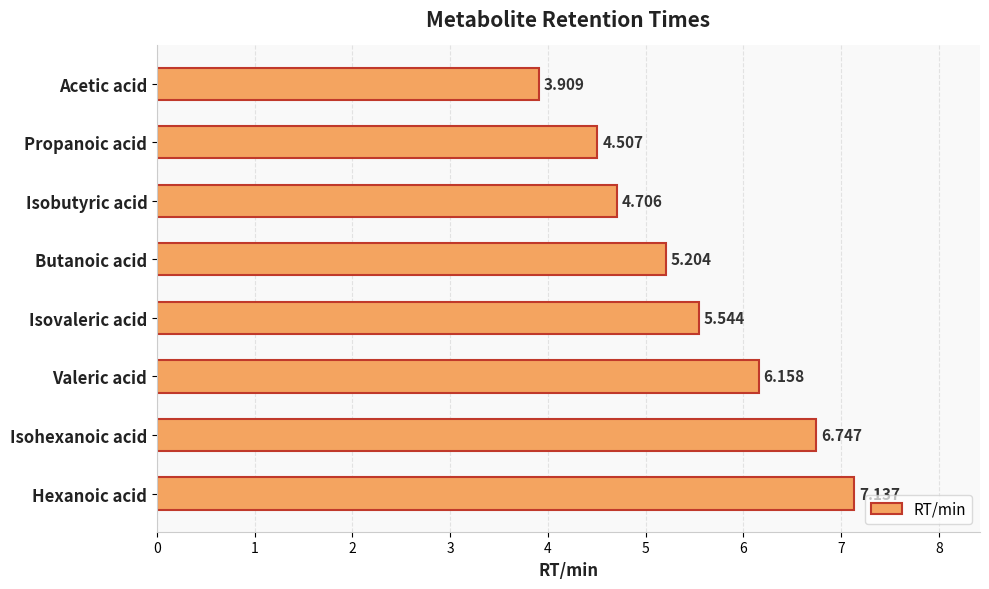

Where is the data nearest to the value 5?

Butanoic acid